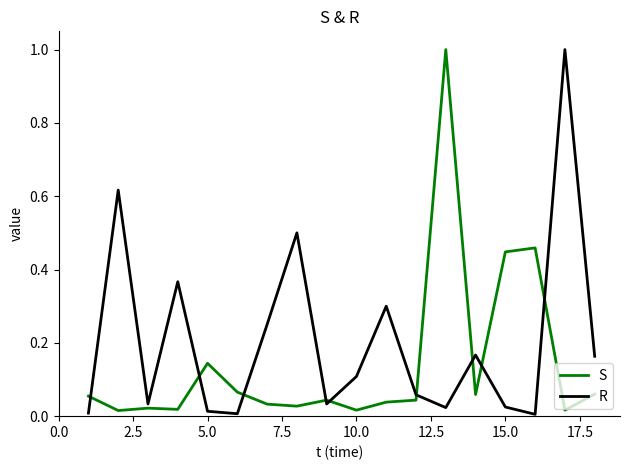

What is the maximum value for S?

1.0